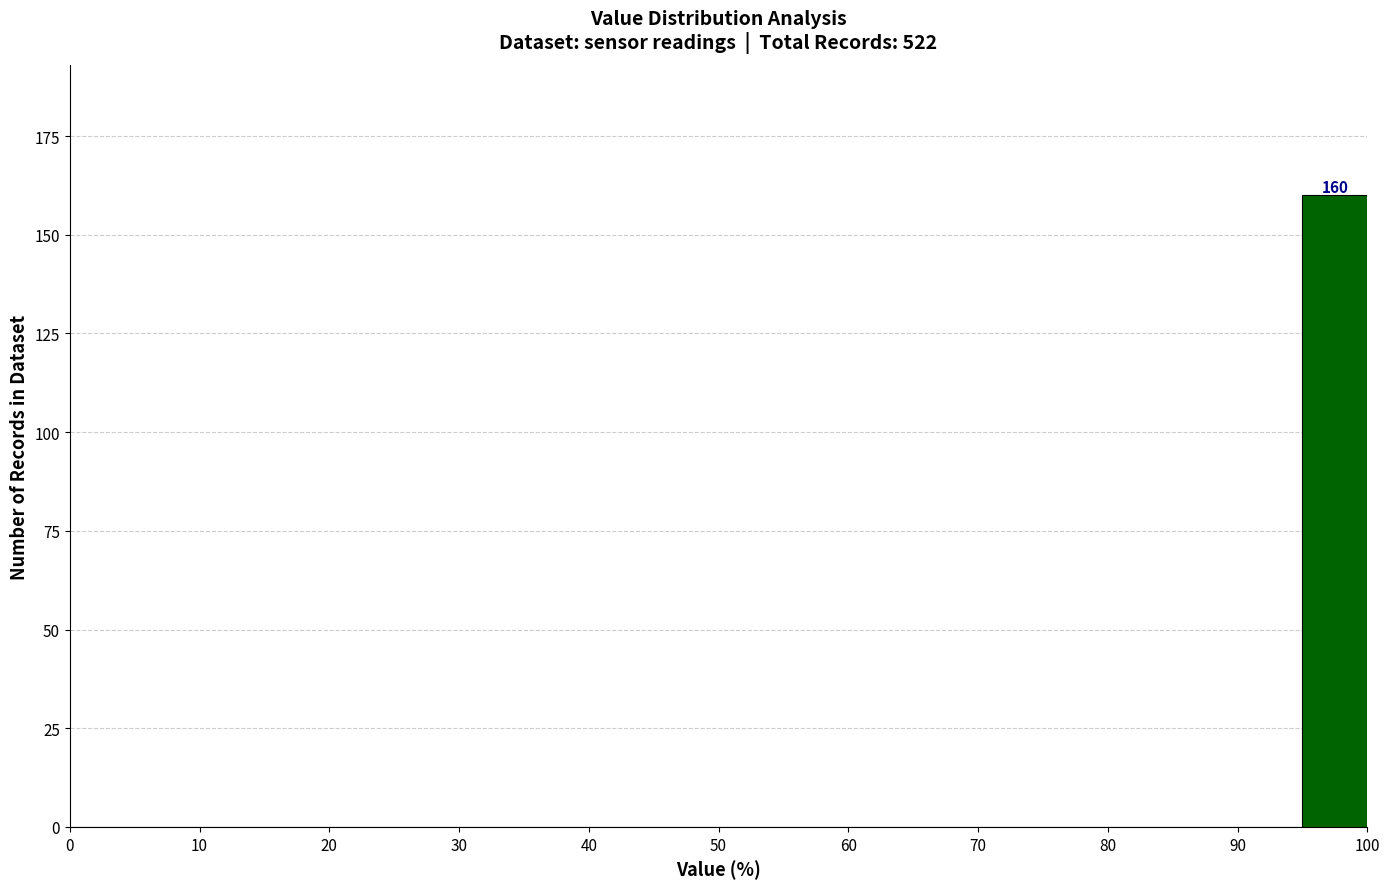

Which range on the x-axis has the tallest bar?

95 to 100